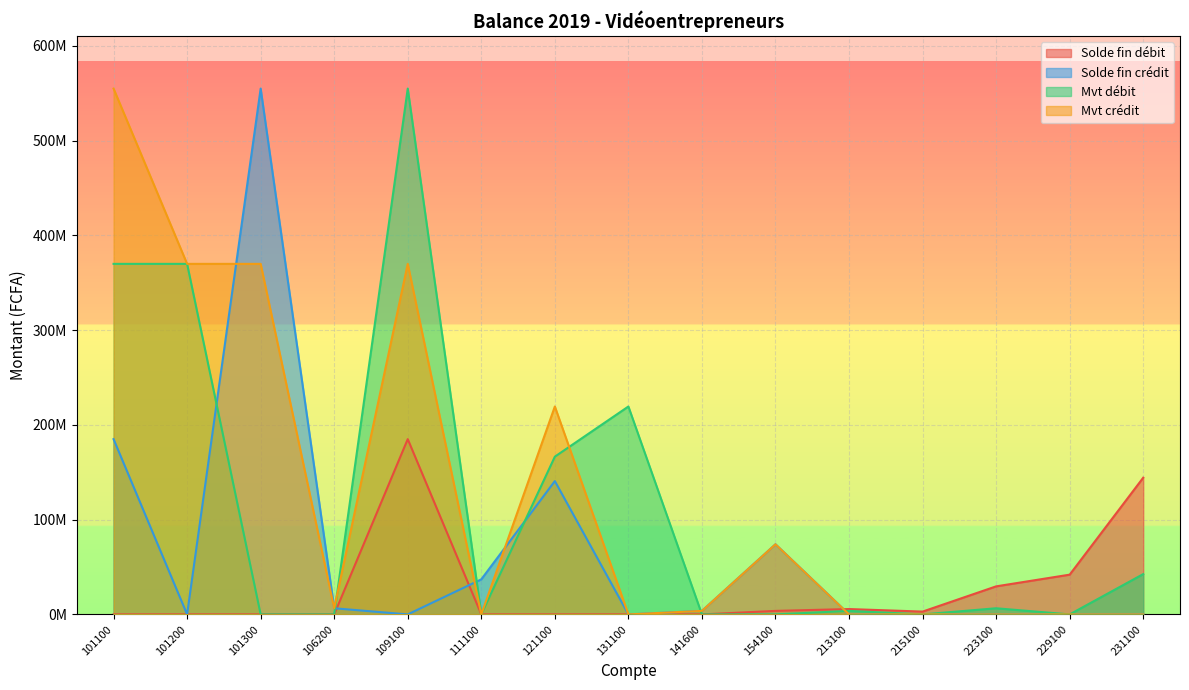

Rank the series by their average value, from highest to lowest.

Mvt crédit, Mvt débit, Solde fin crédit, Solde fin débit